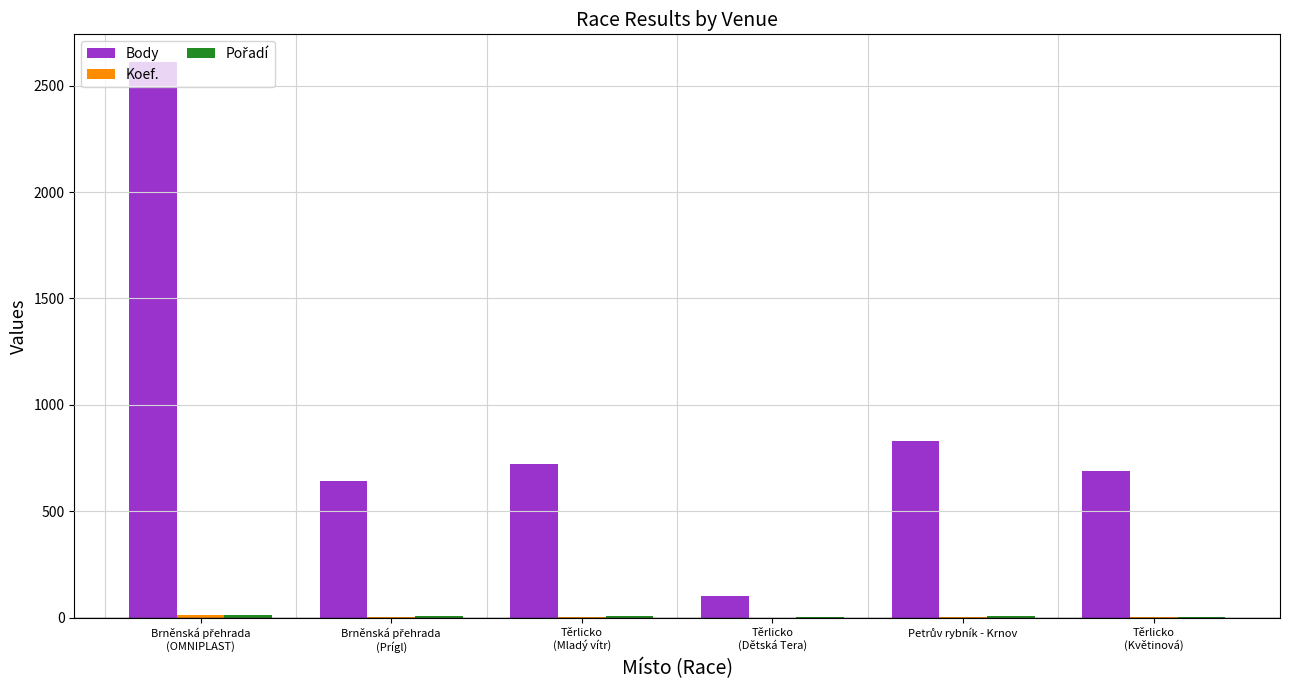

What is the highest value of the Body series?

2610